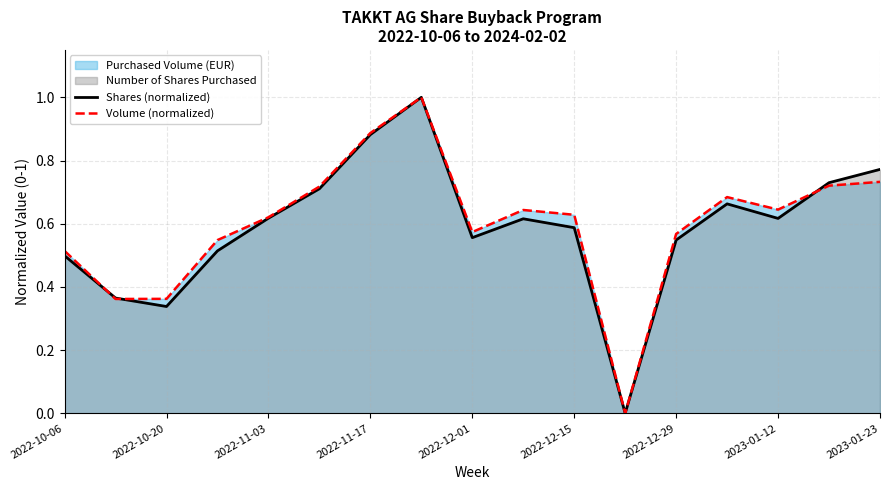

At which label is Shares (normalized) closest to 0?

11